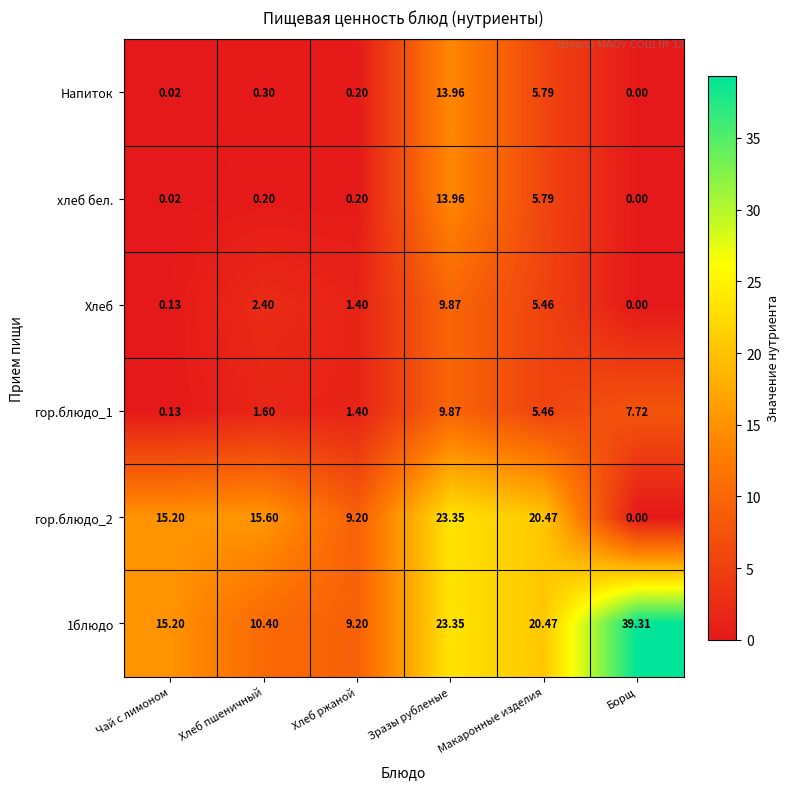

Rank the categories by Хлеб value from highest to lowest.

Зразы рубленые, Макаронные изделия, Хлеб пшеничный, Хлеб ржаной, Чай с лимоном, Борщ